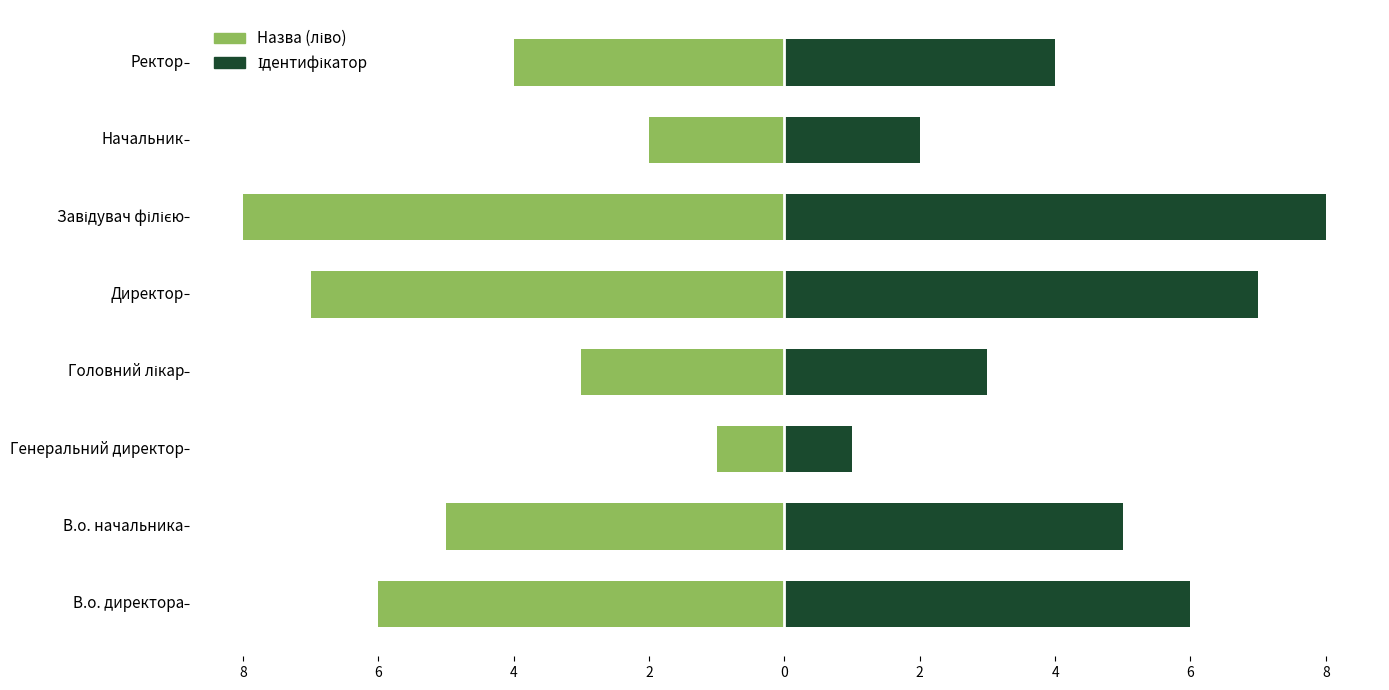

True or false: Назва (ліво) has a value of -5 at В.о. начальника.

True